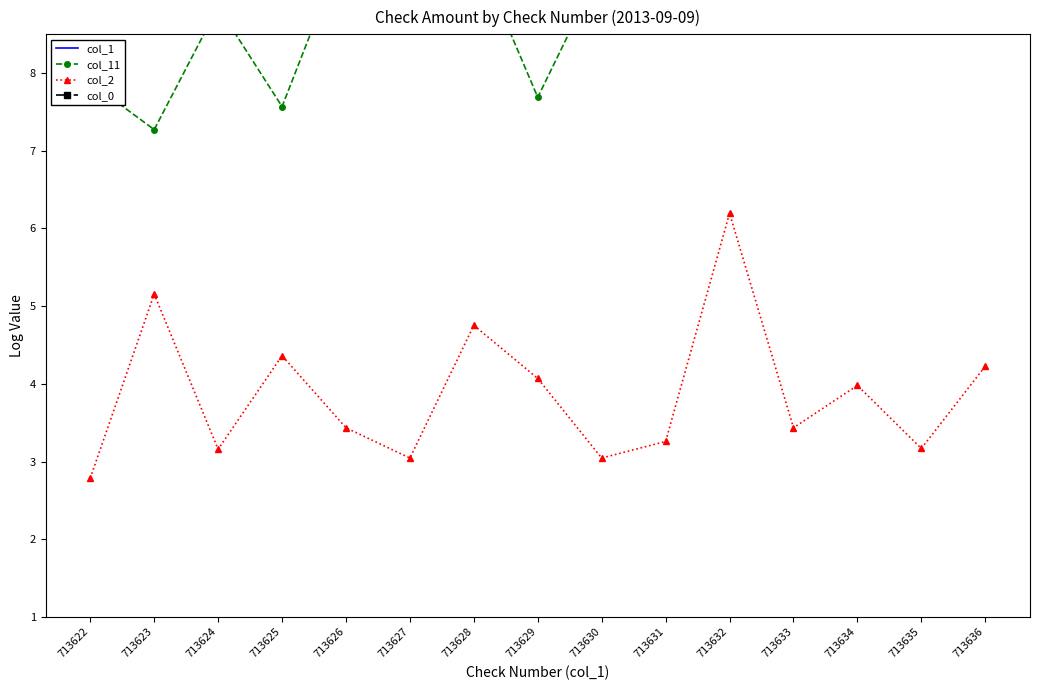

At how many categories does at least one series exceed 7?

15